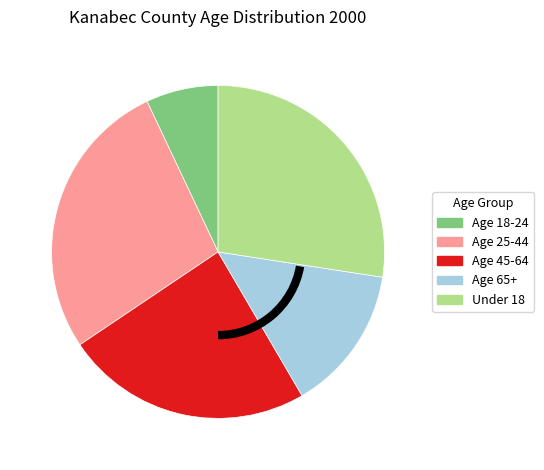

Is the sum of Age 45-64 and Age 18-24 greater than half?

No